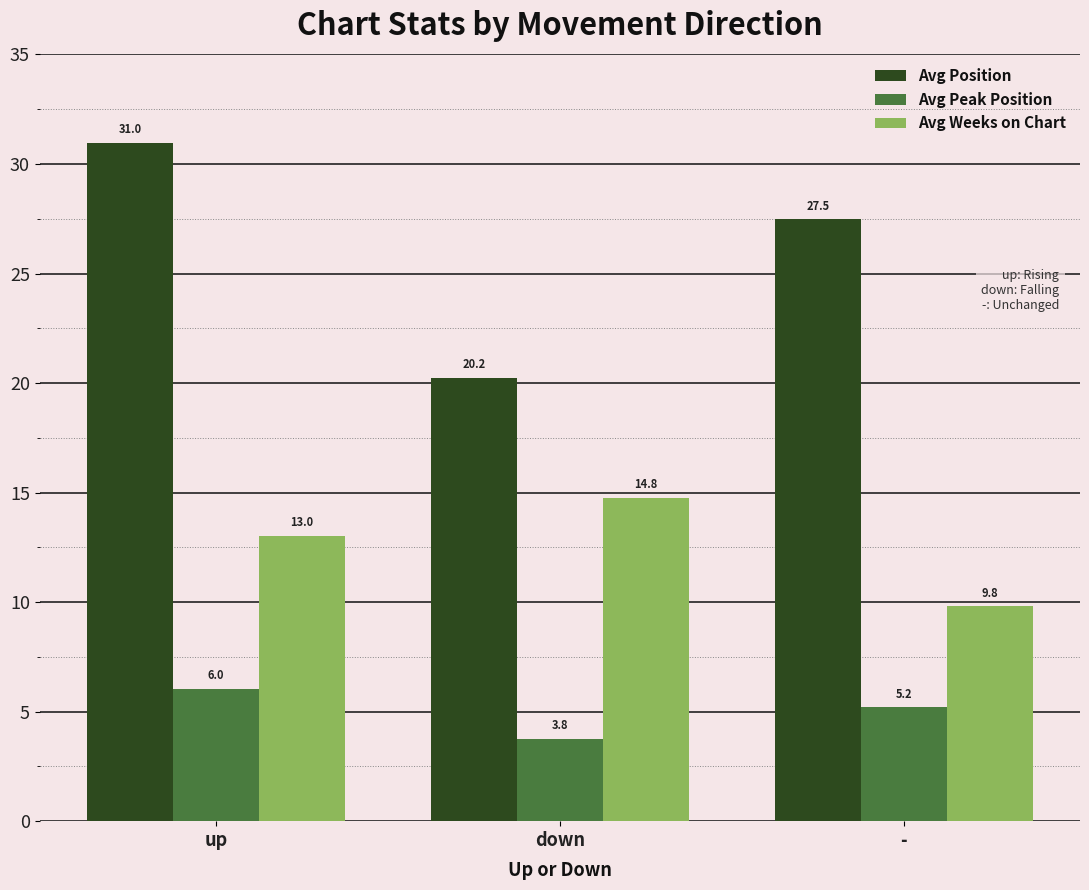

What is the approximate value of Avg Peak Position at up?

6.0